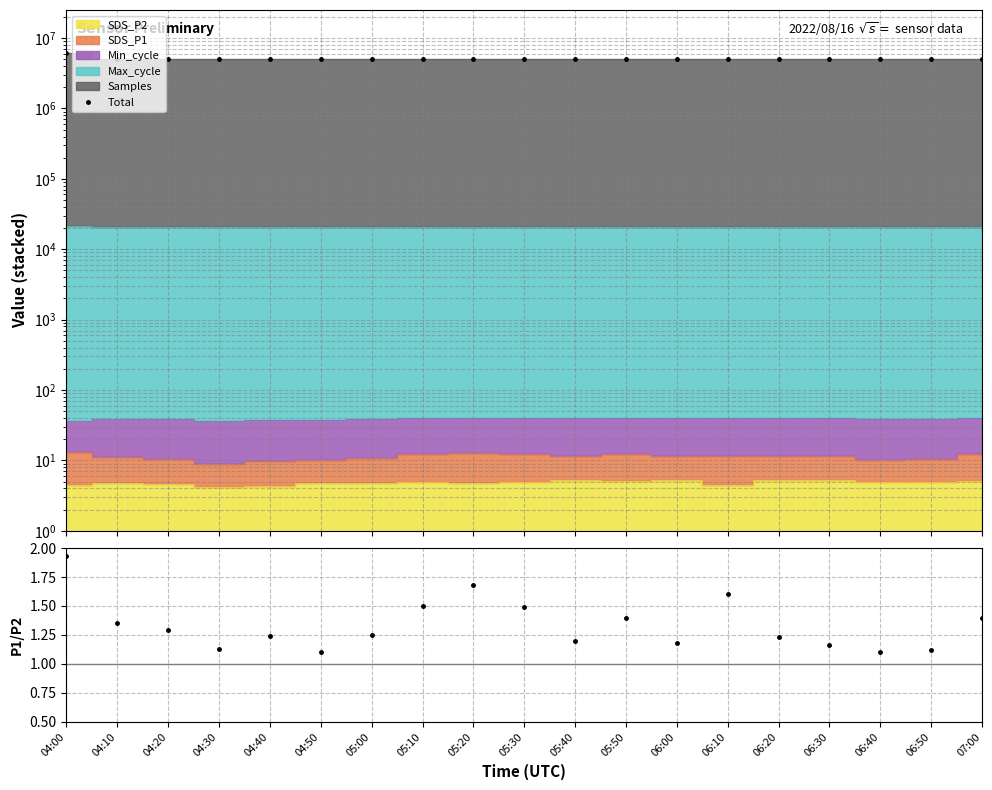

What is the value of the P1/P2 point at the 8th from the left?

1.5